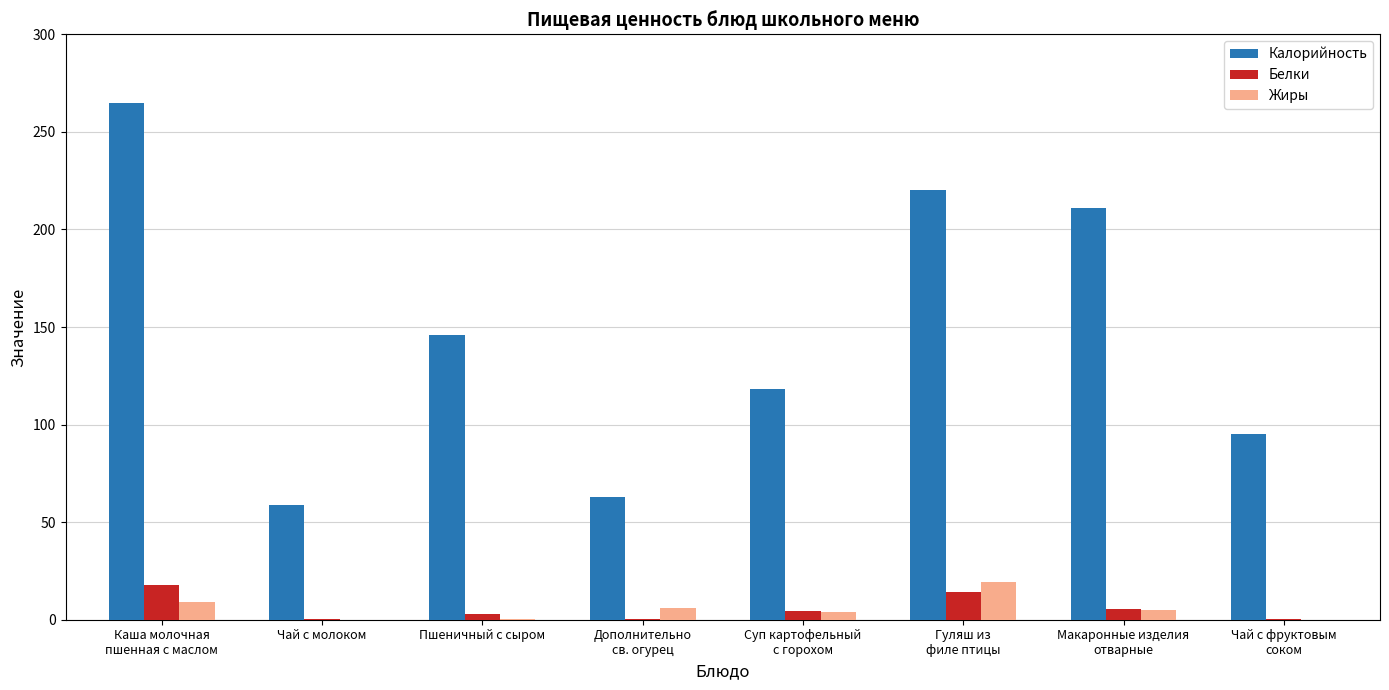

At which label does Калорийность first exceed 146?

Каша молочная
пшенная с маслом